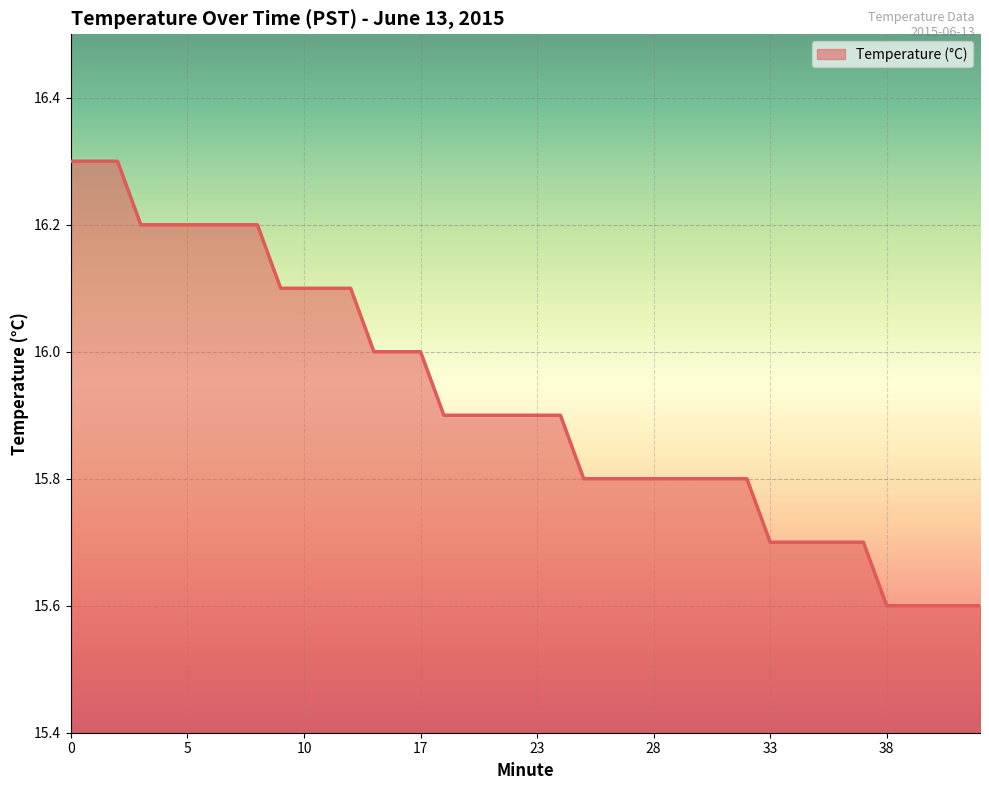

How many categories are shown in the chart?

40